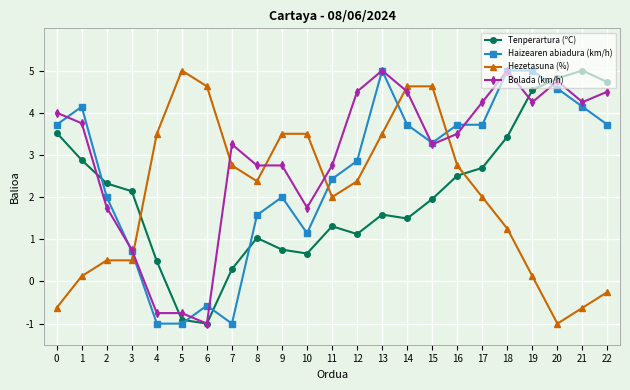

True or false: Hezetasuna (%) and Haizearen abiadura (km/h) cross at least once.

True